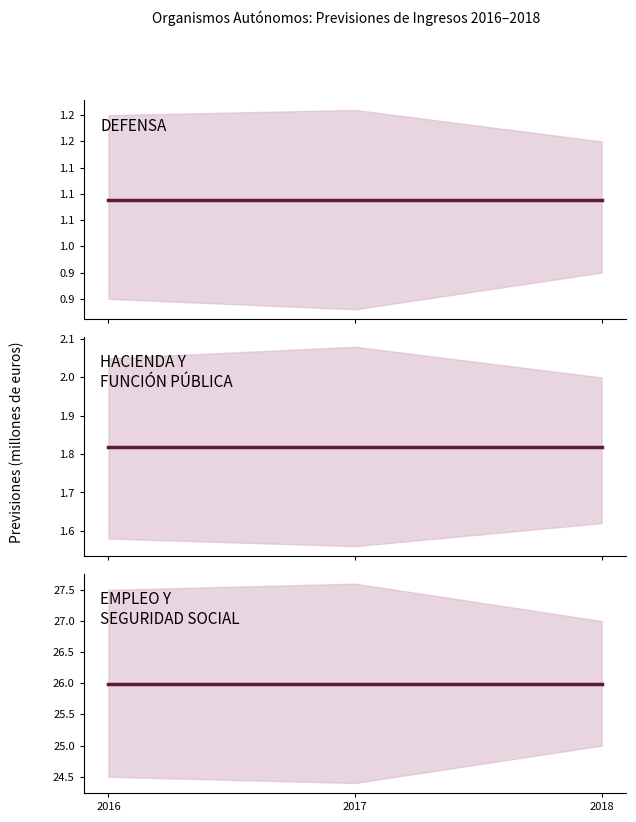

Reading left to right, transcribe all the data shown in this chart.

DEFENSA: 1088032	1088032	1088032
HACIENDA Y
FUNCIÓN PÚBLICA: 1817963	1817963	1817963
EMPLEO Y
SEGURIDAD SOCIAL: 25991733	25991733	25991734